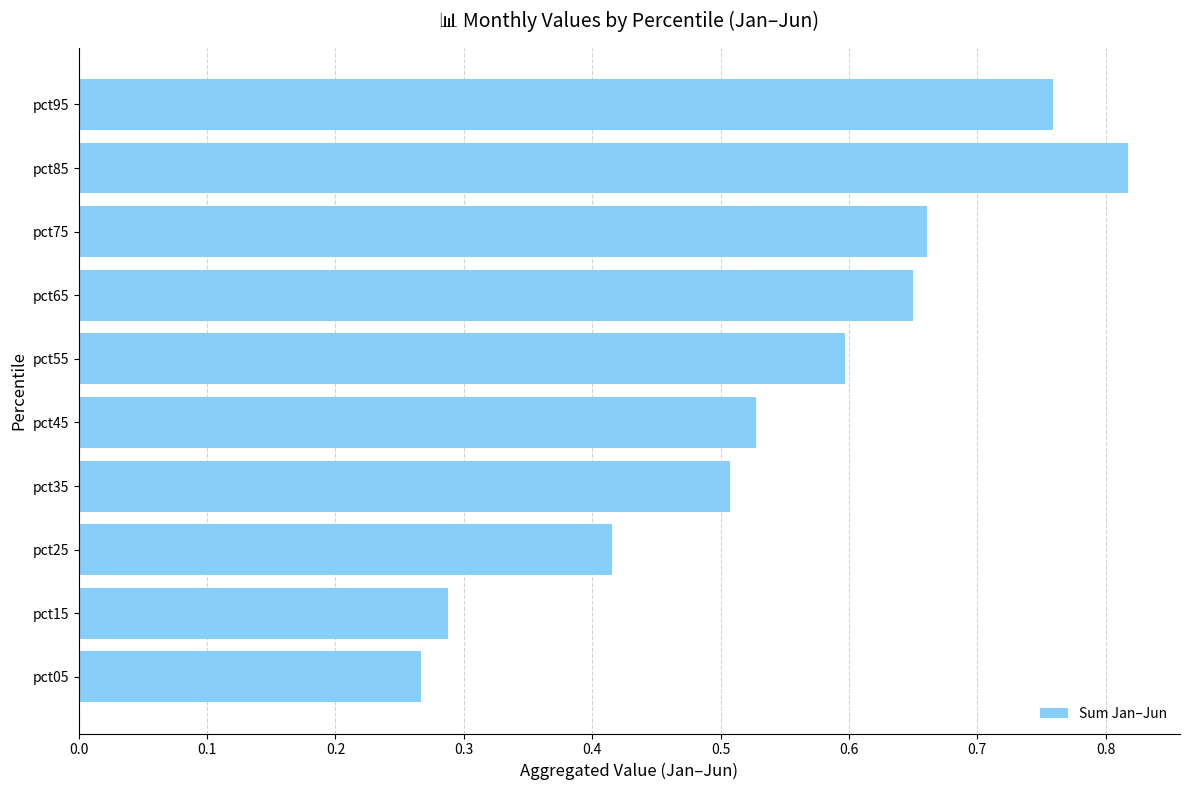

How many values are between 0 and 1?

10